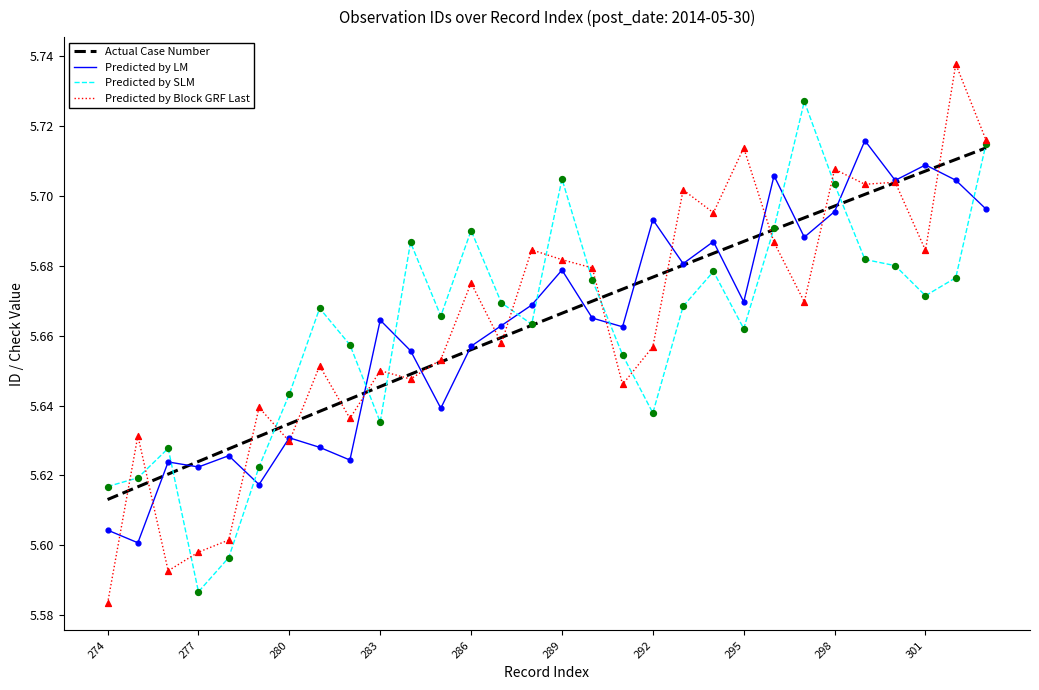

At how many categories does at least one series exceed 5?

30